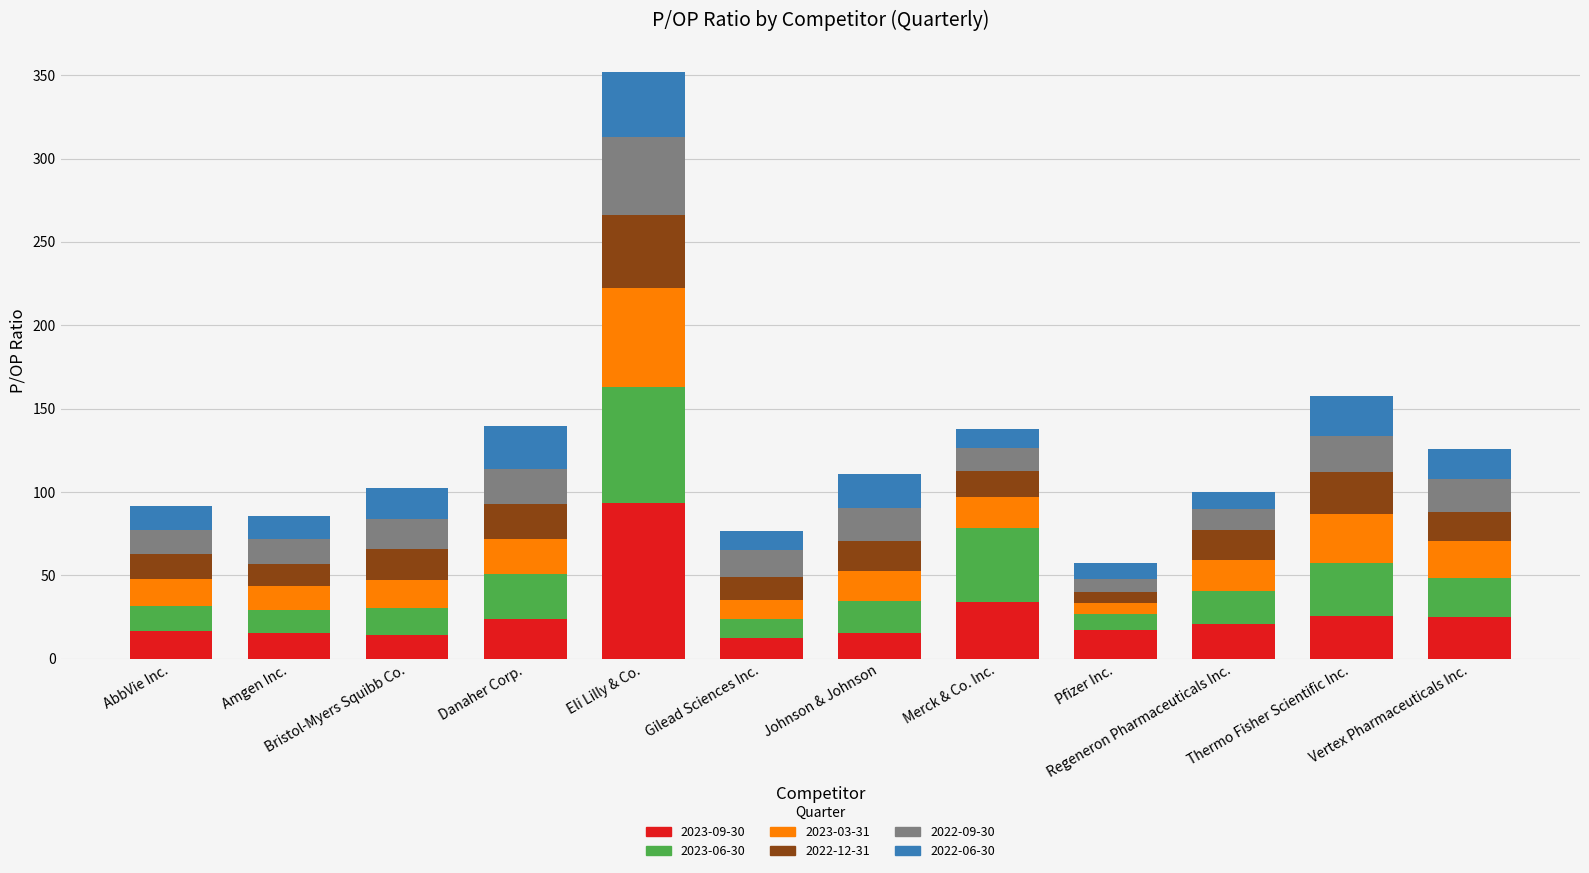

What is the total value across all series at Danaher Corp.?

139.5